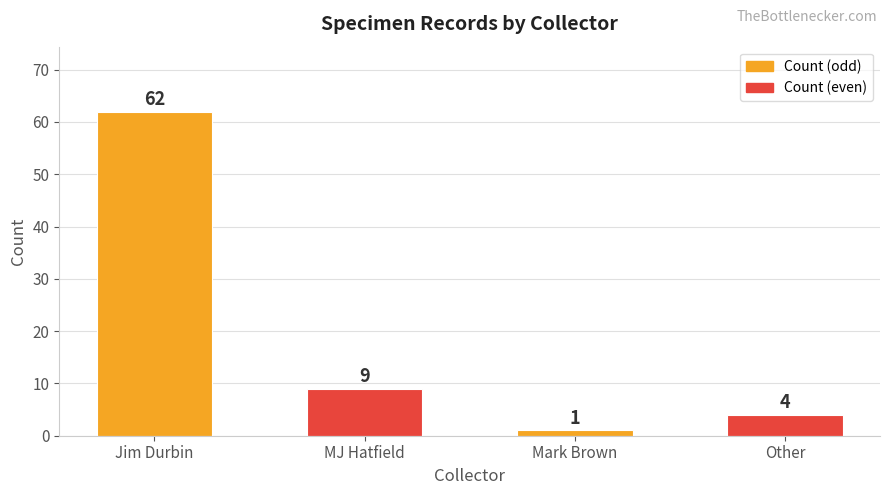

List the labels in order of value, smallest first.

Mark Brown, Other, MJ Hatfield, Jim Durbin